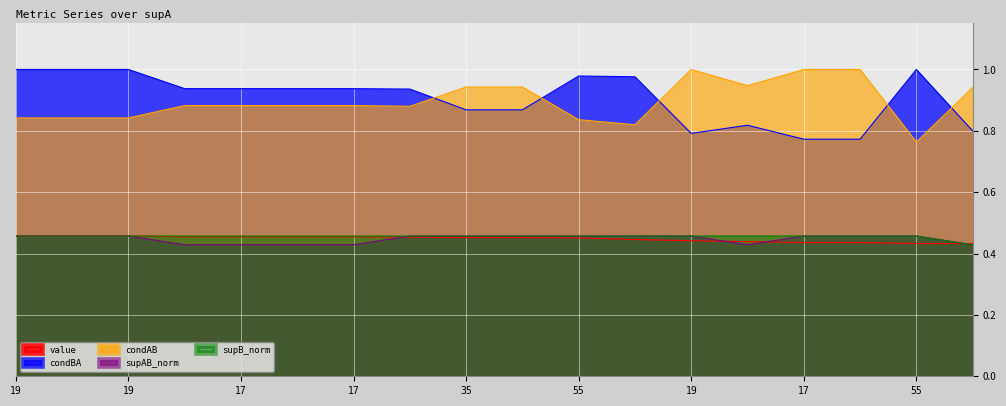

What is the value of the condAB point at the 12th from the left?

0.8